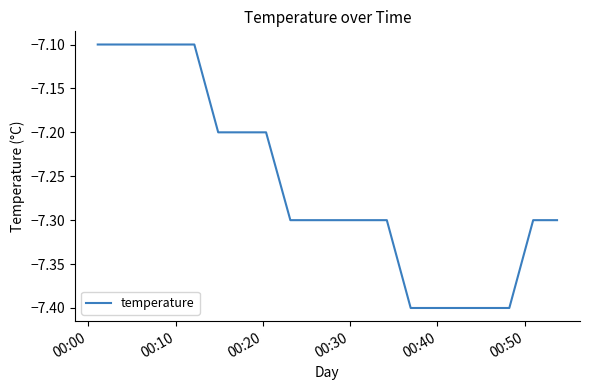

What is the minimum value shown in the chart?

-7.4